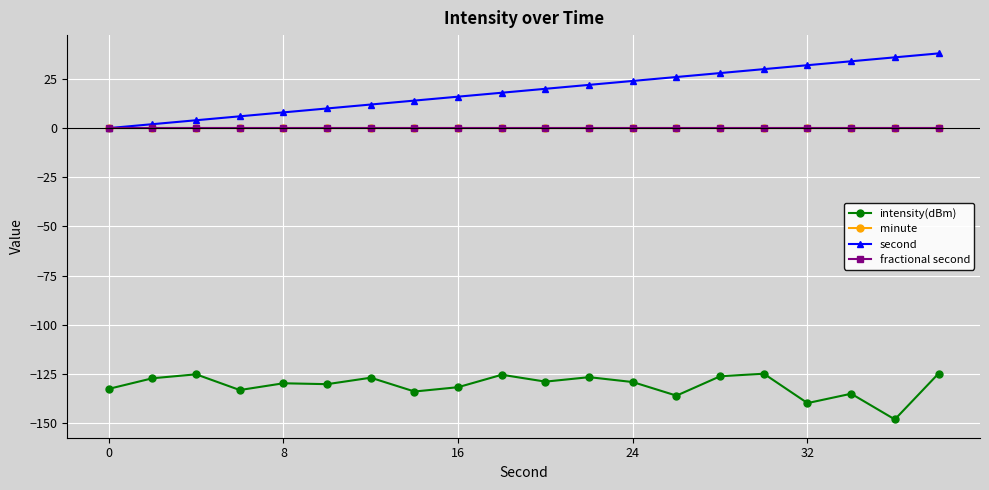

What is the minimum value shown in the chart?

-148.2